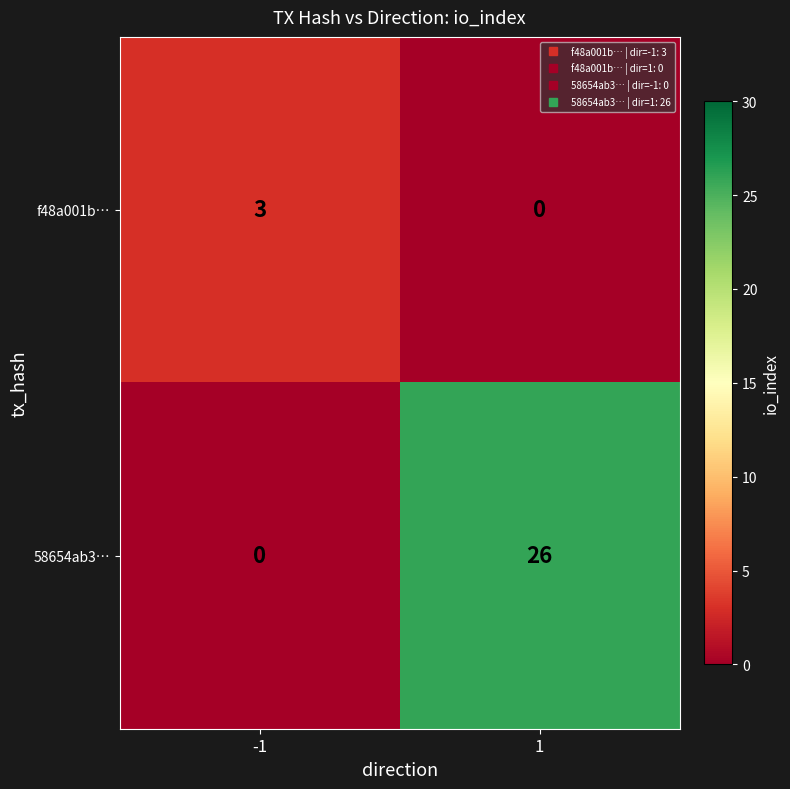

What value does the 58654ab3… series have at 1?

26